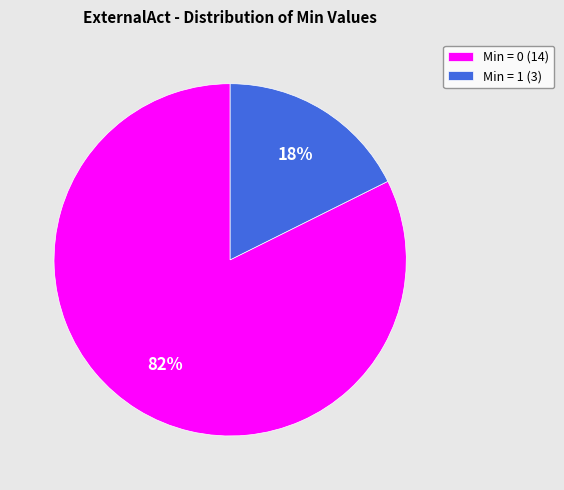

Do Min = 1 and Min = 0 together represent more than half of the pie?

Yes